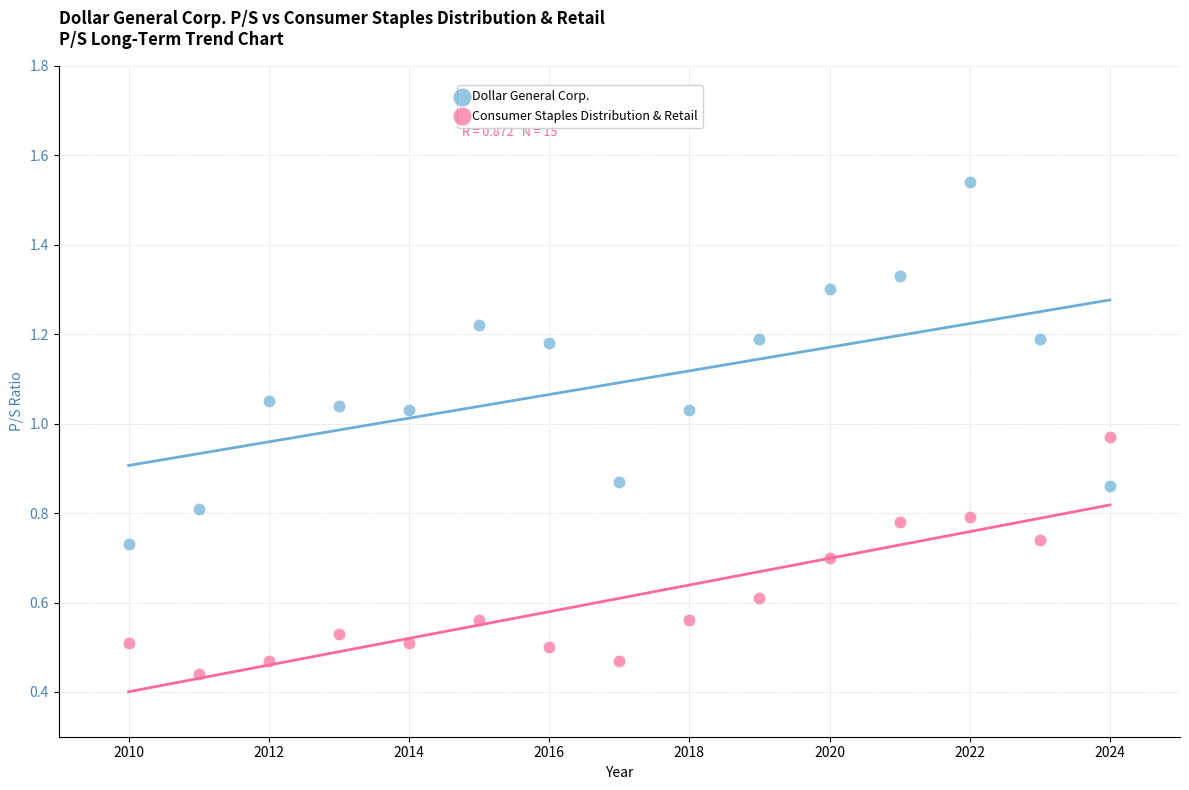

Which series has the largest Y range (max minus min)?

Dollar General Corp.